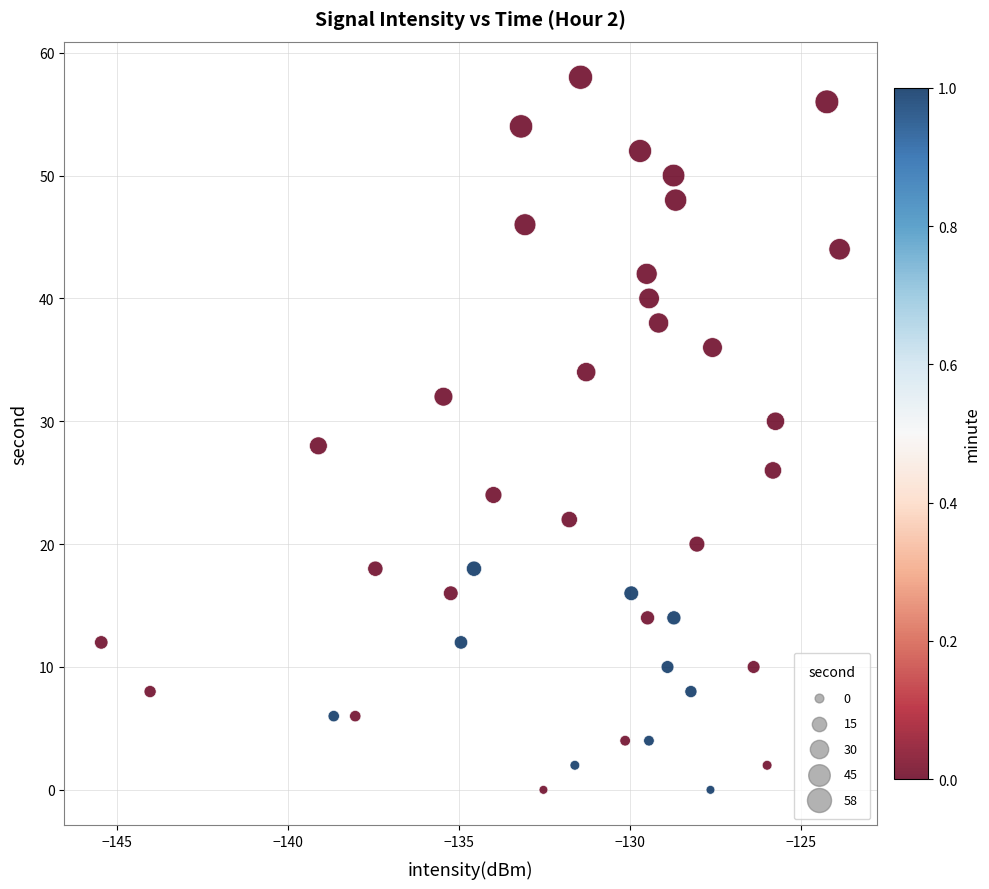

What is the range of Y values (max minus min)?

58